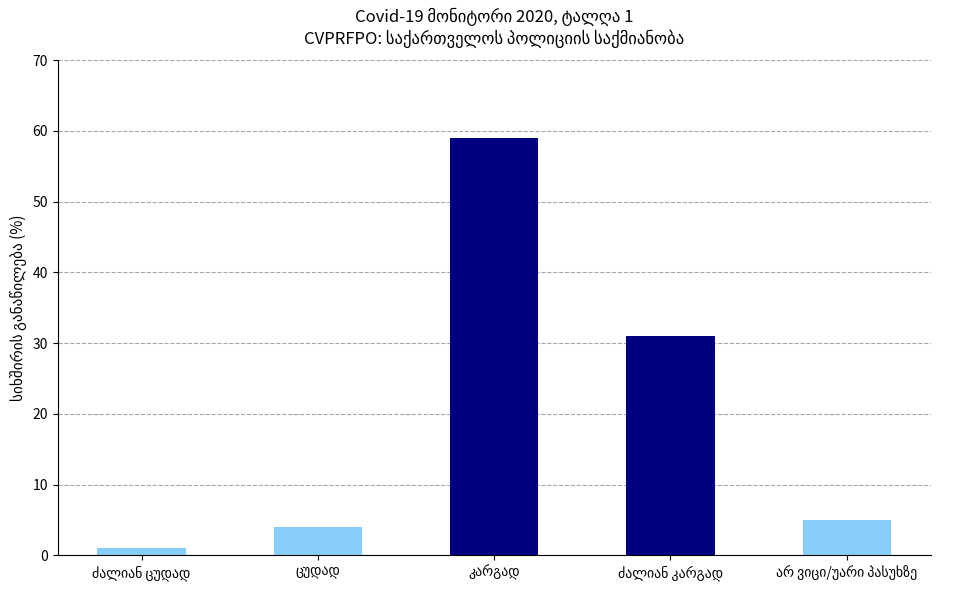

What is the maximum value shown in the chart?

59